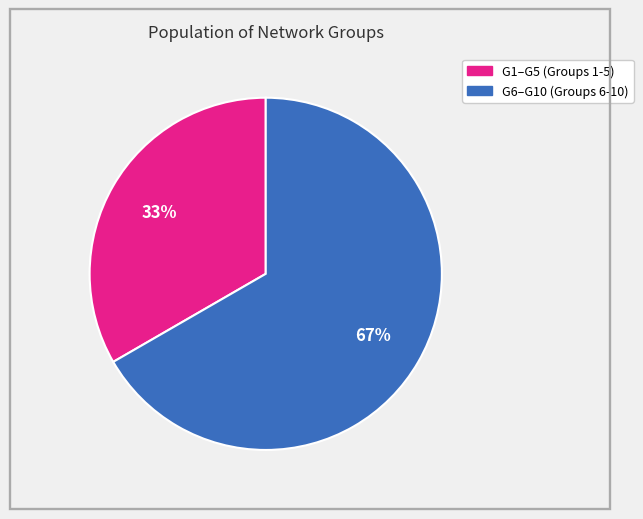

Is there any slice that represents more than half of the pie?

Yes